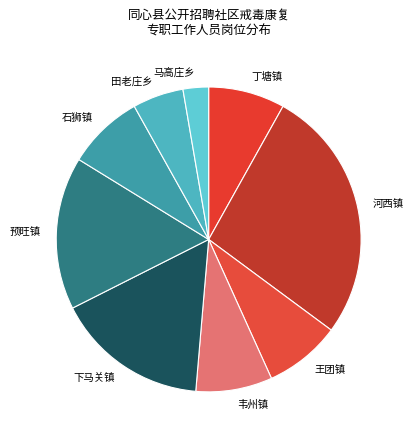

Does 河西镇 represent more than half of the total?

No